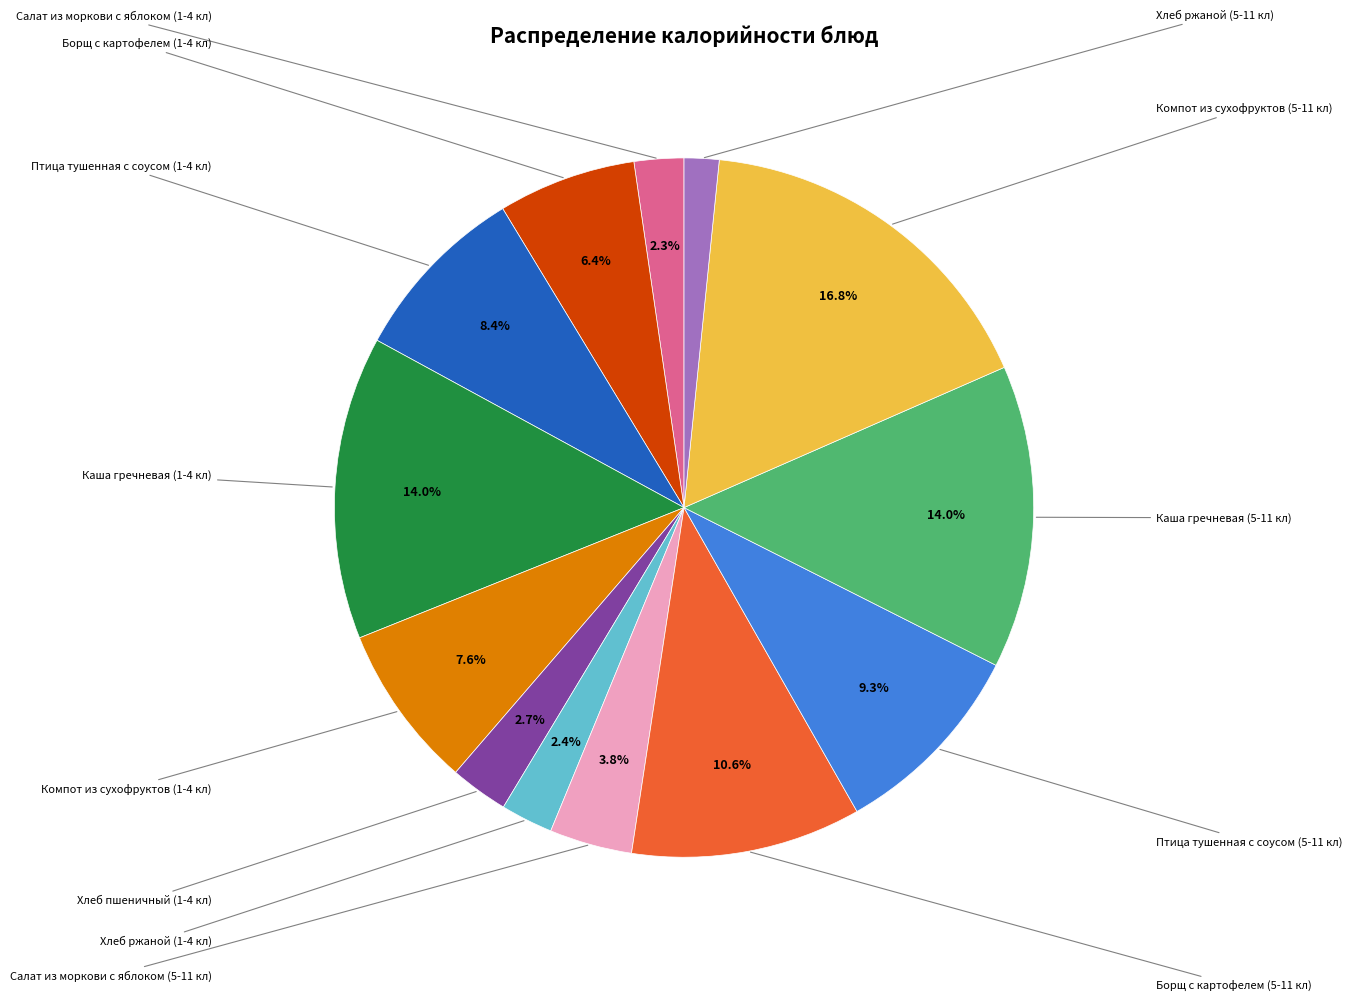

To the nearest percent, what is the average slice percentage?

8%